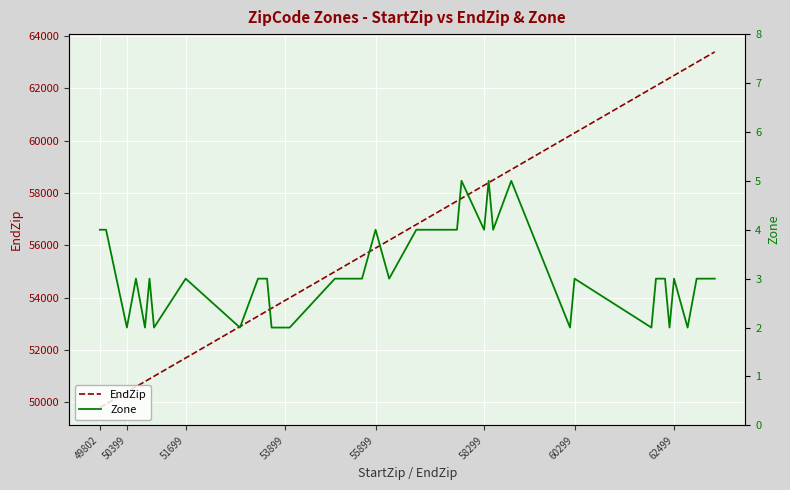

The value of EndZip at 58299 is 58299. True or false?

True